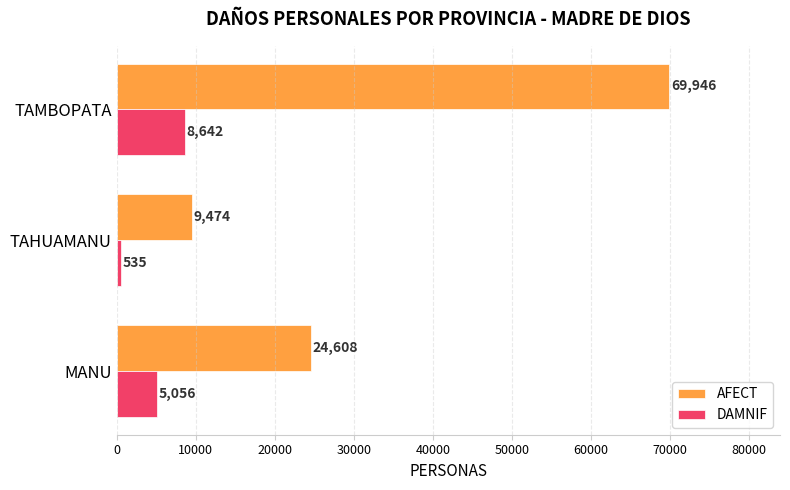

What is the difference between the maximum and minimum values in the AFECT series?

60472